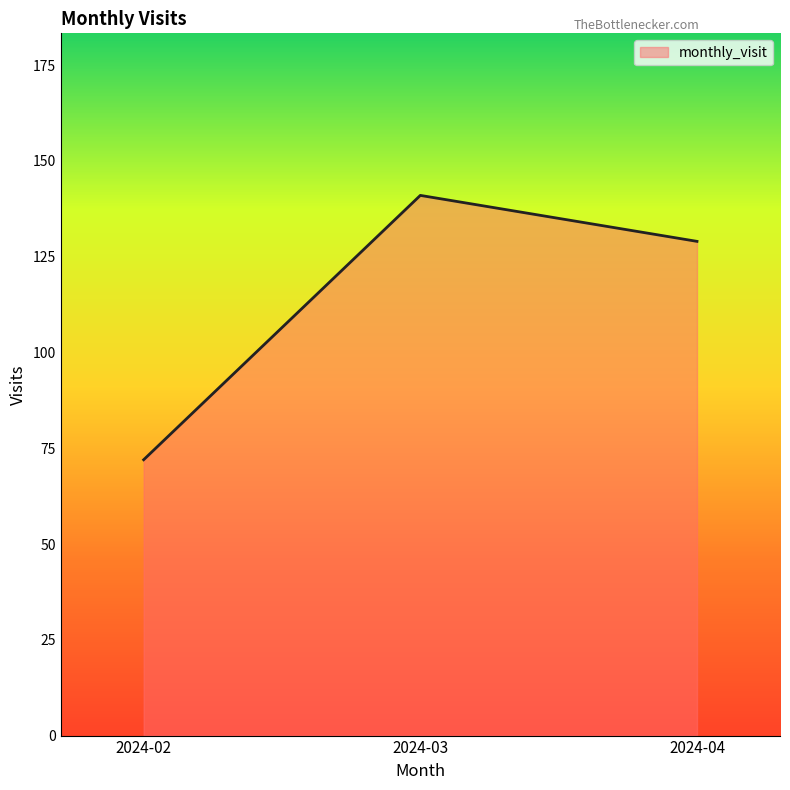

Count the number of data series in this chart.

1